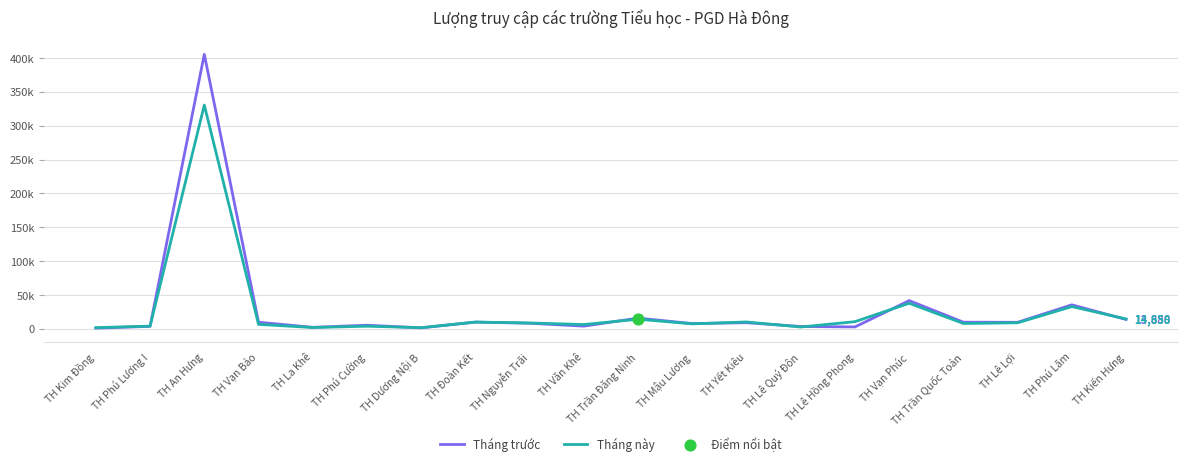

Is this an area chart (filled region under the line)?

No